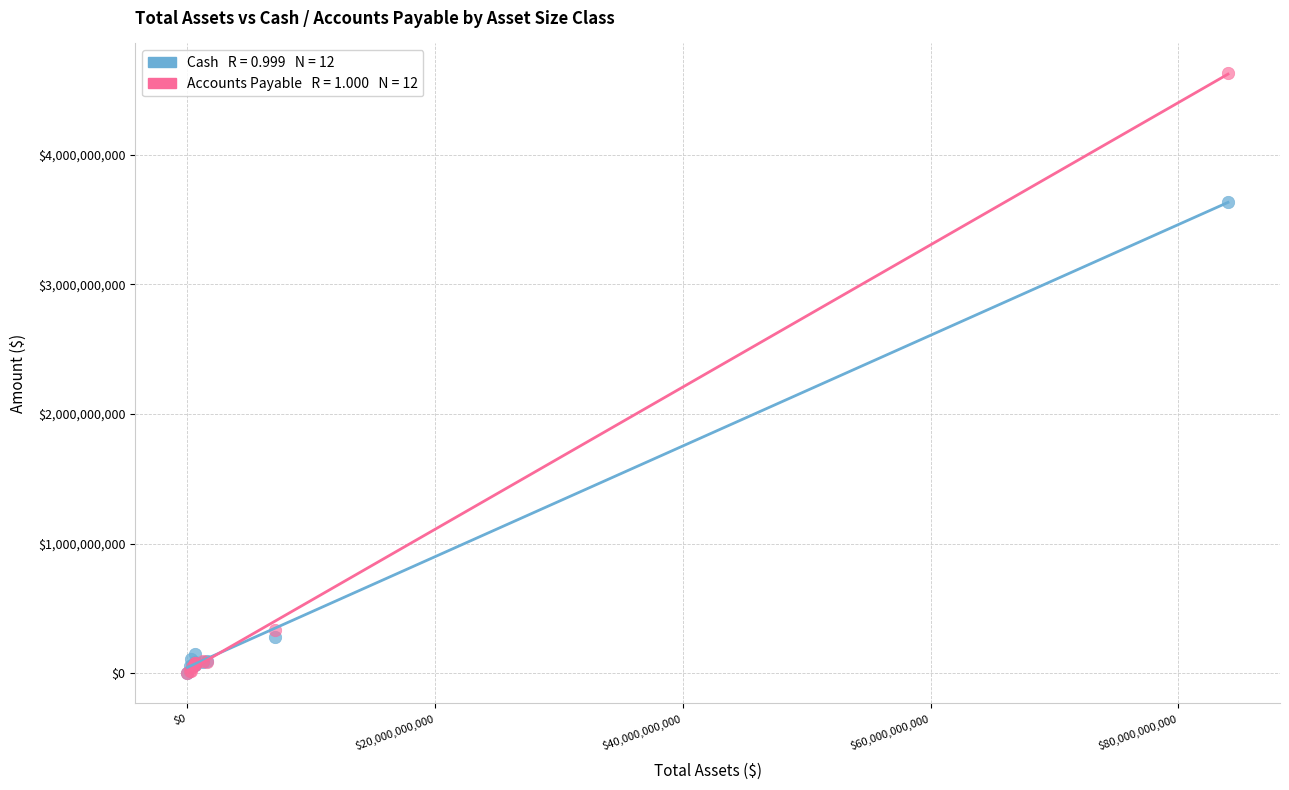

Across all series, what Y value is closest to 2312590132?

3636518821